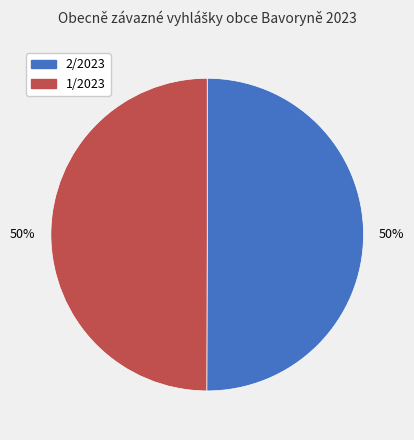

How many slices are in this pie chart?

2